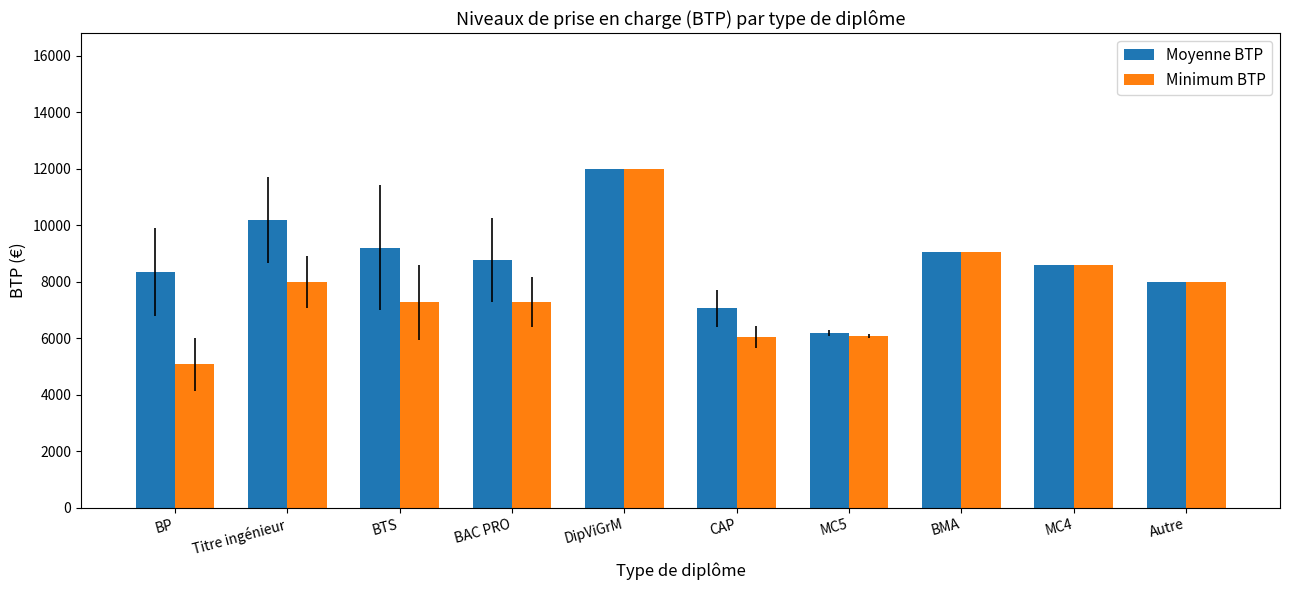

At which label does Moyenne BTP first exceed 8773?

Titre ingénieur